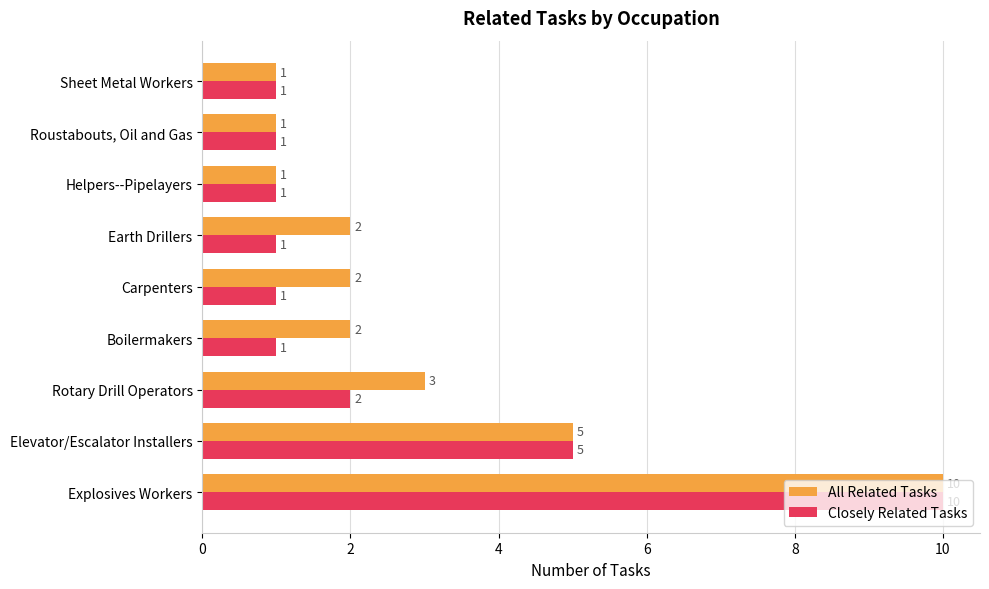

What is the difference between the maximum and minimum values in the Closely Related Tasks series?

9